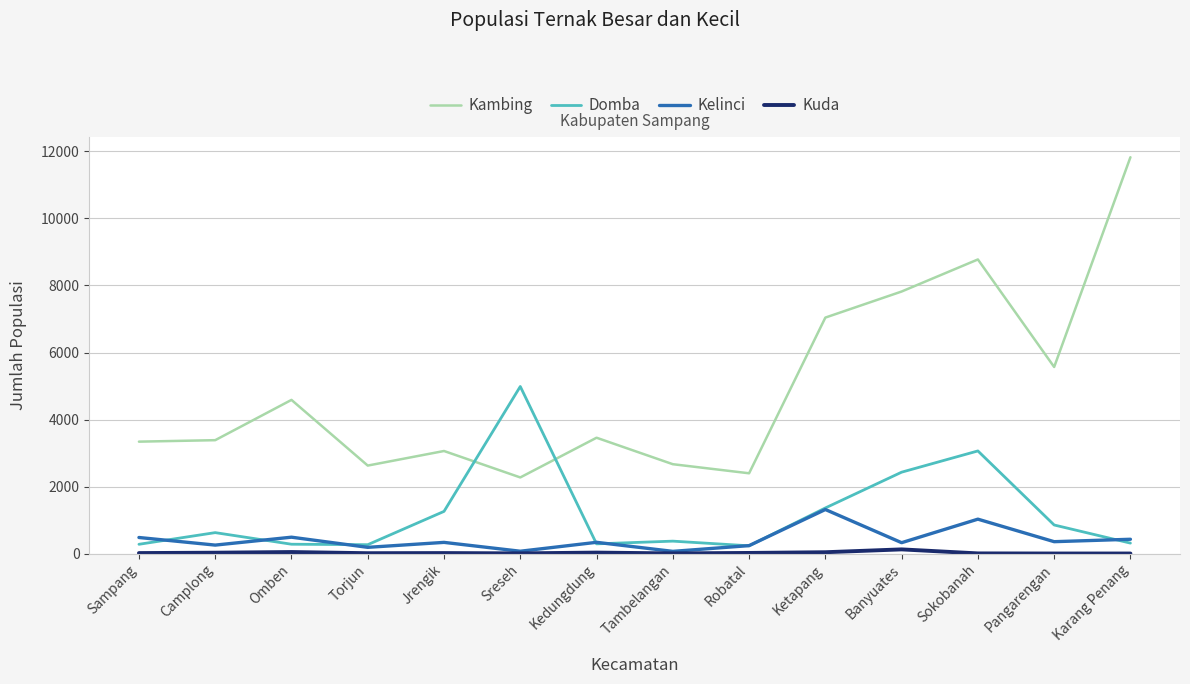

Which series has the largest total across all categories?

Kambing